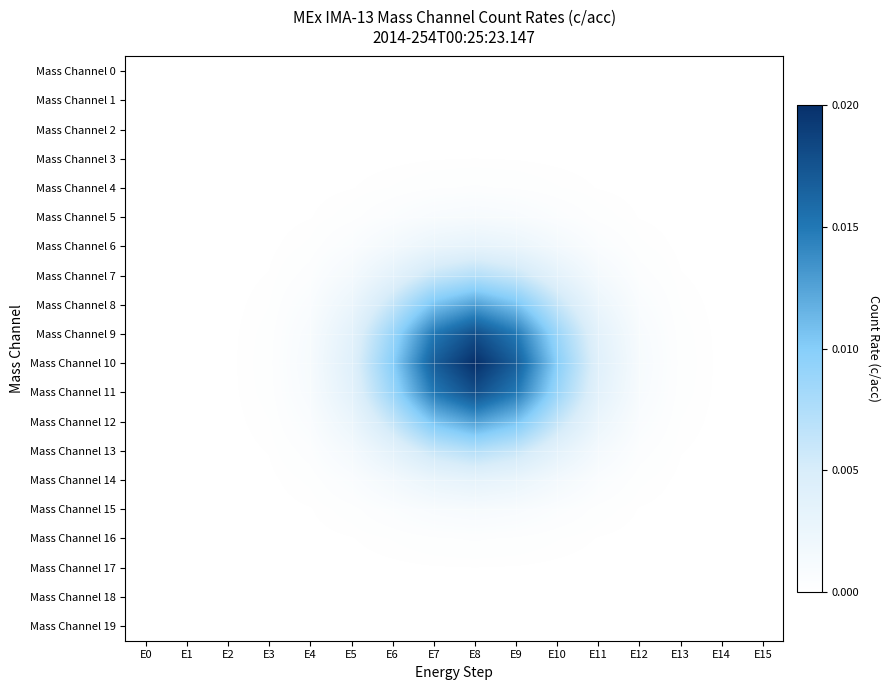

Which has a higher value, E12 or E8?

E8